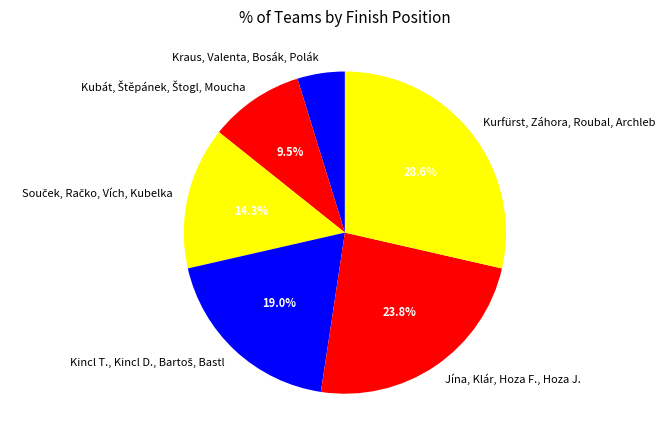

What percentage do Jína, Klár, Hoza F., Hoza J. and Kurfürst, Záhora, Roubal, Archleb together represent?

52.4%